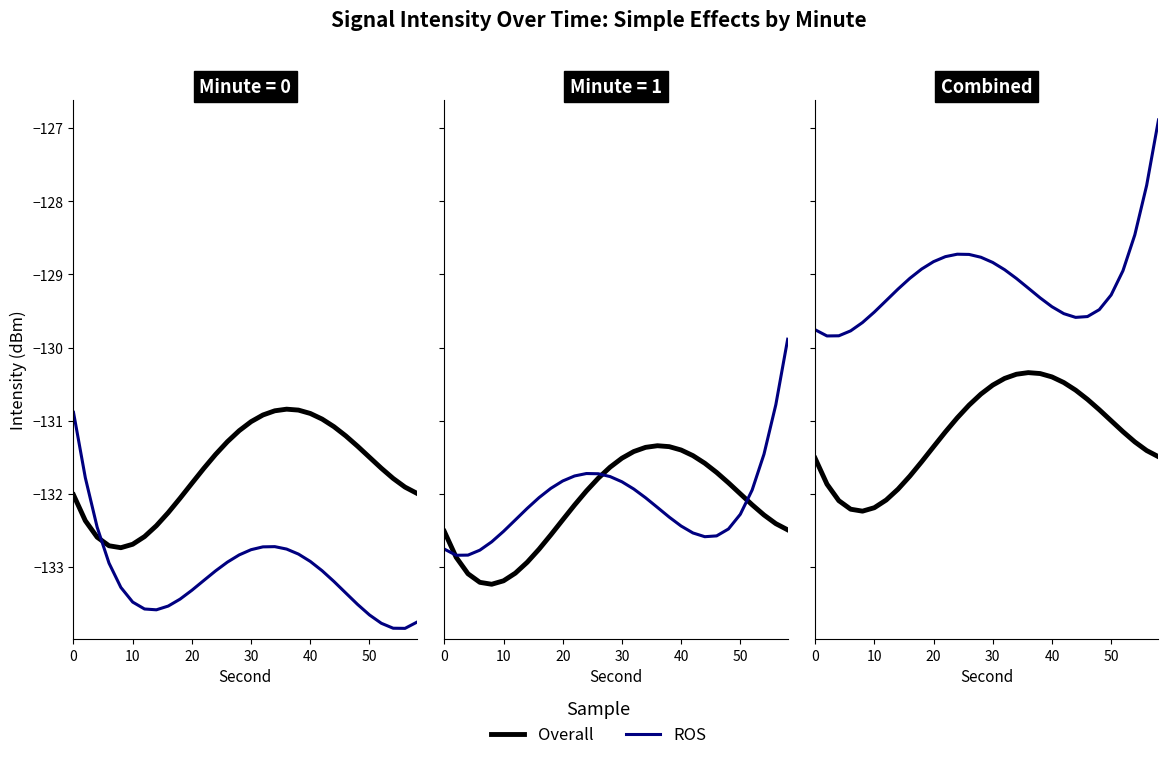

True or false: Overall and ROS intersect in this chart.

False